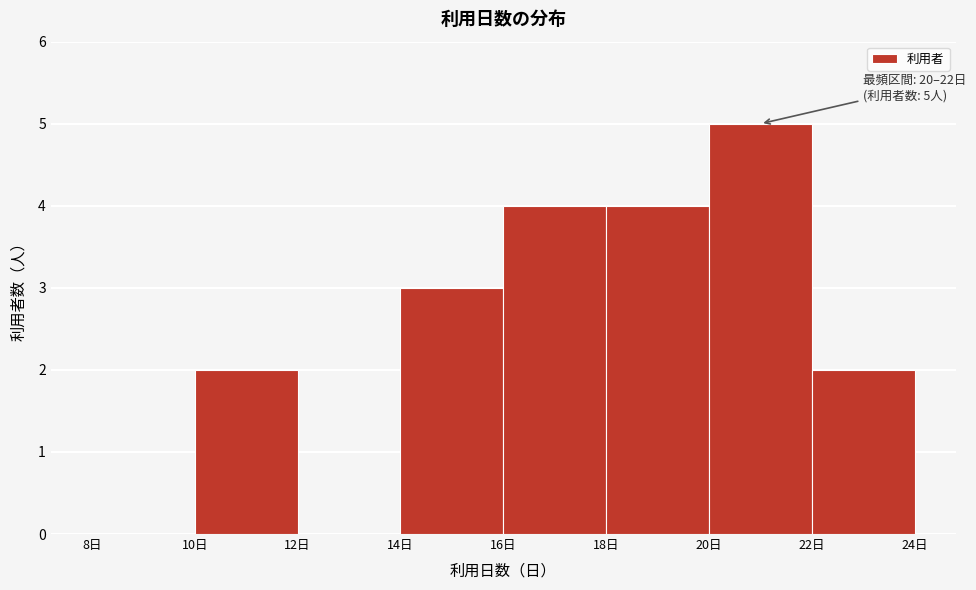

Over which range of the x-axis is the bar tallest?

20 to 22